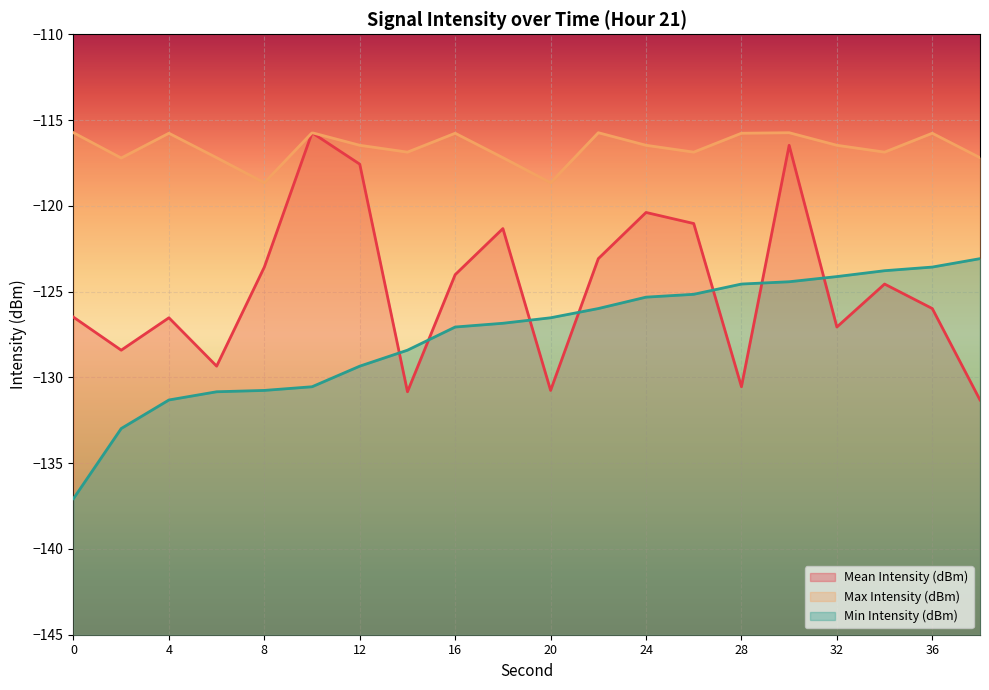

Which series changed the most between 0 and 12?

Mean Intensity (dBm)